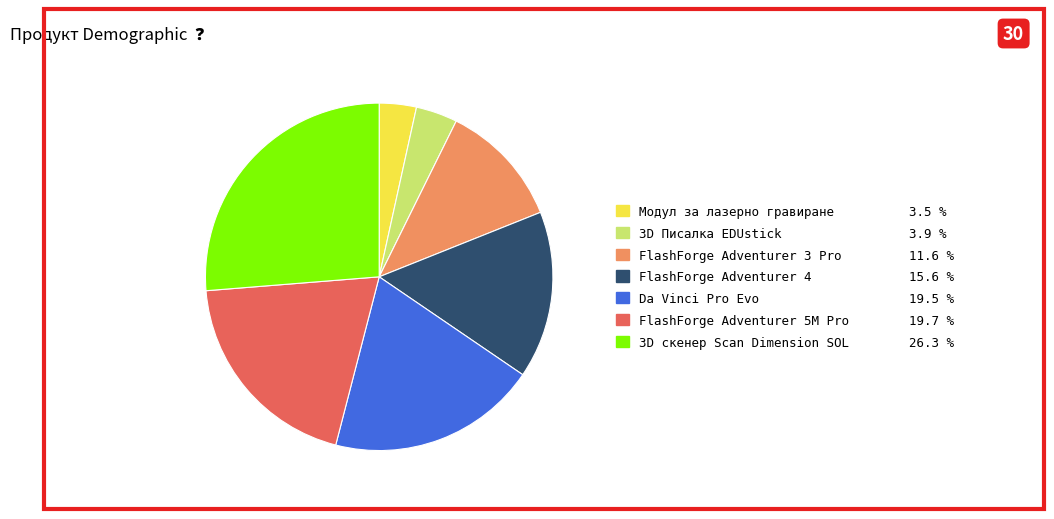

Does FlashForge Adventurer 4 account for over 50% of the chart?

No